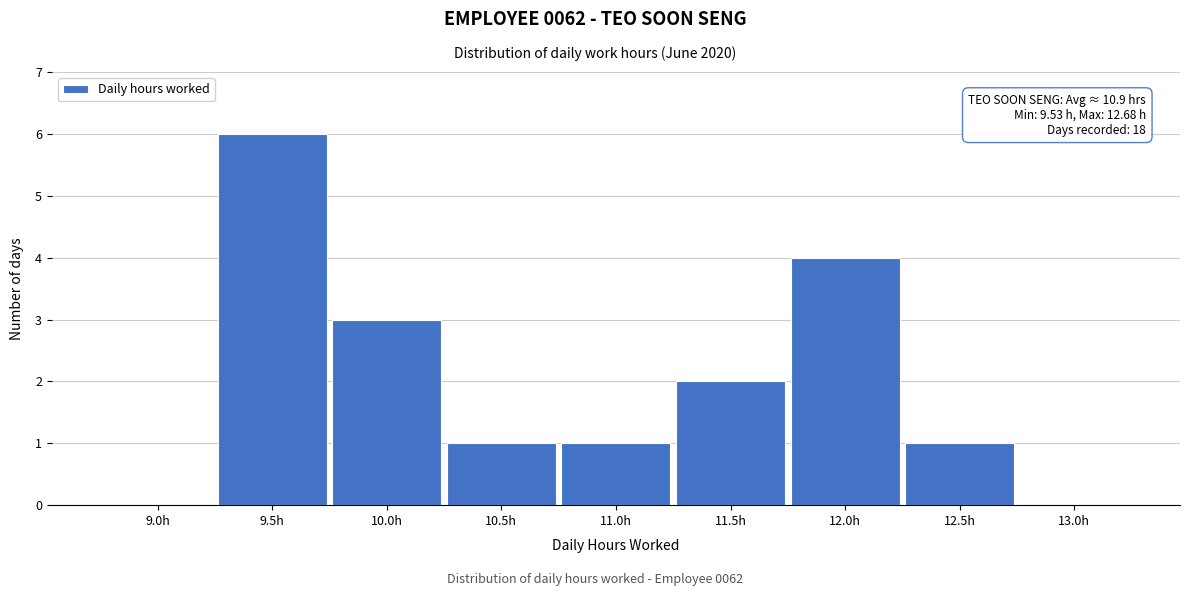

Reading left to right, extract all data points from this chart.

9.0h=0	9.5h=6	10.0h=3	10.5h=1	11.0h=1	11.5h=2	12.0h=4	12.5h=1	13.0h=0